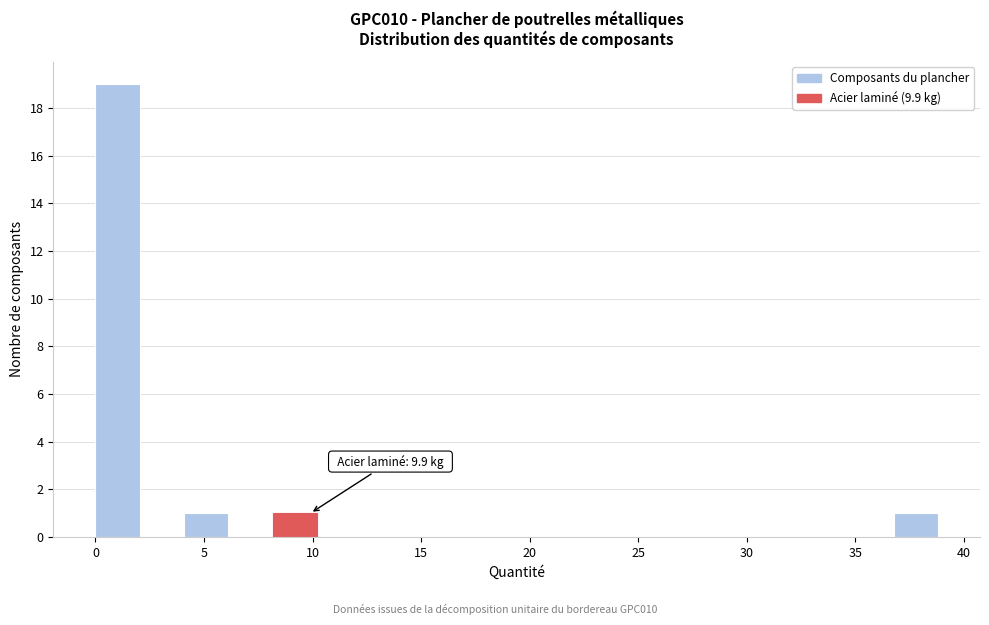

Over which range of the x-axis is the bar tallest?

0.0 to 2.0